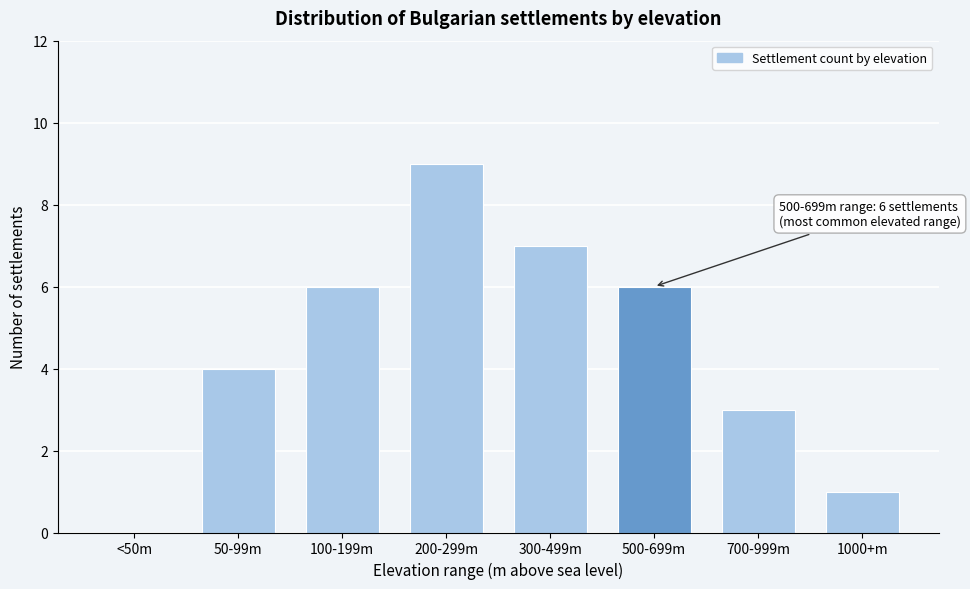

Reading left to right, list all the values displayed in this chart.

<50m=0	50-99m=4	100-199m=6	200-299m=9	300-499m=7	500-699m=6	700-999m=3	1000+m=1